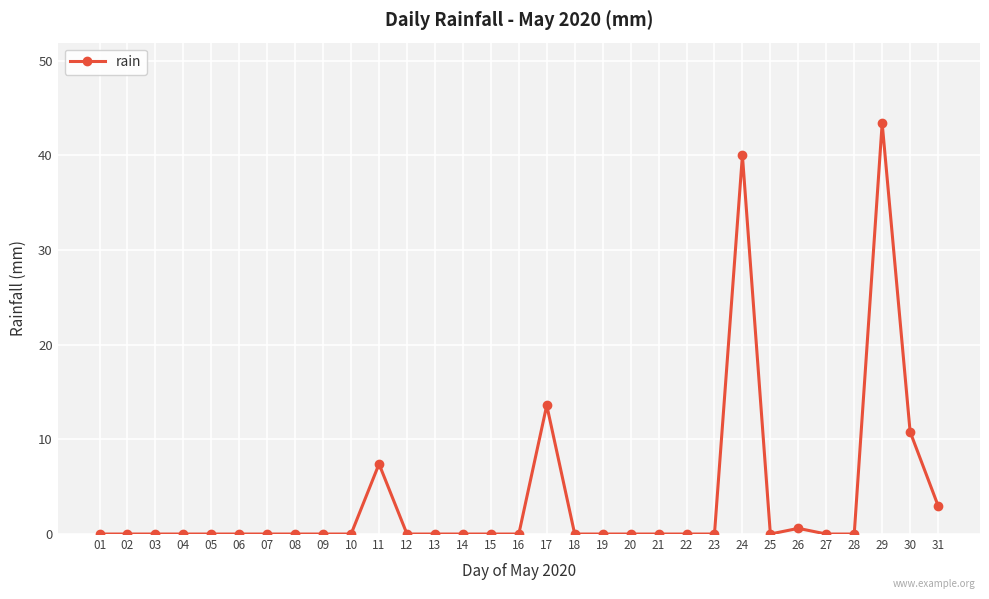

What is the average value?

3.8